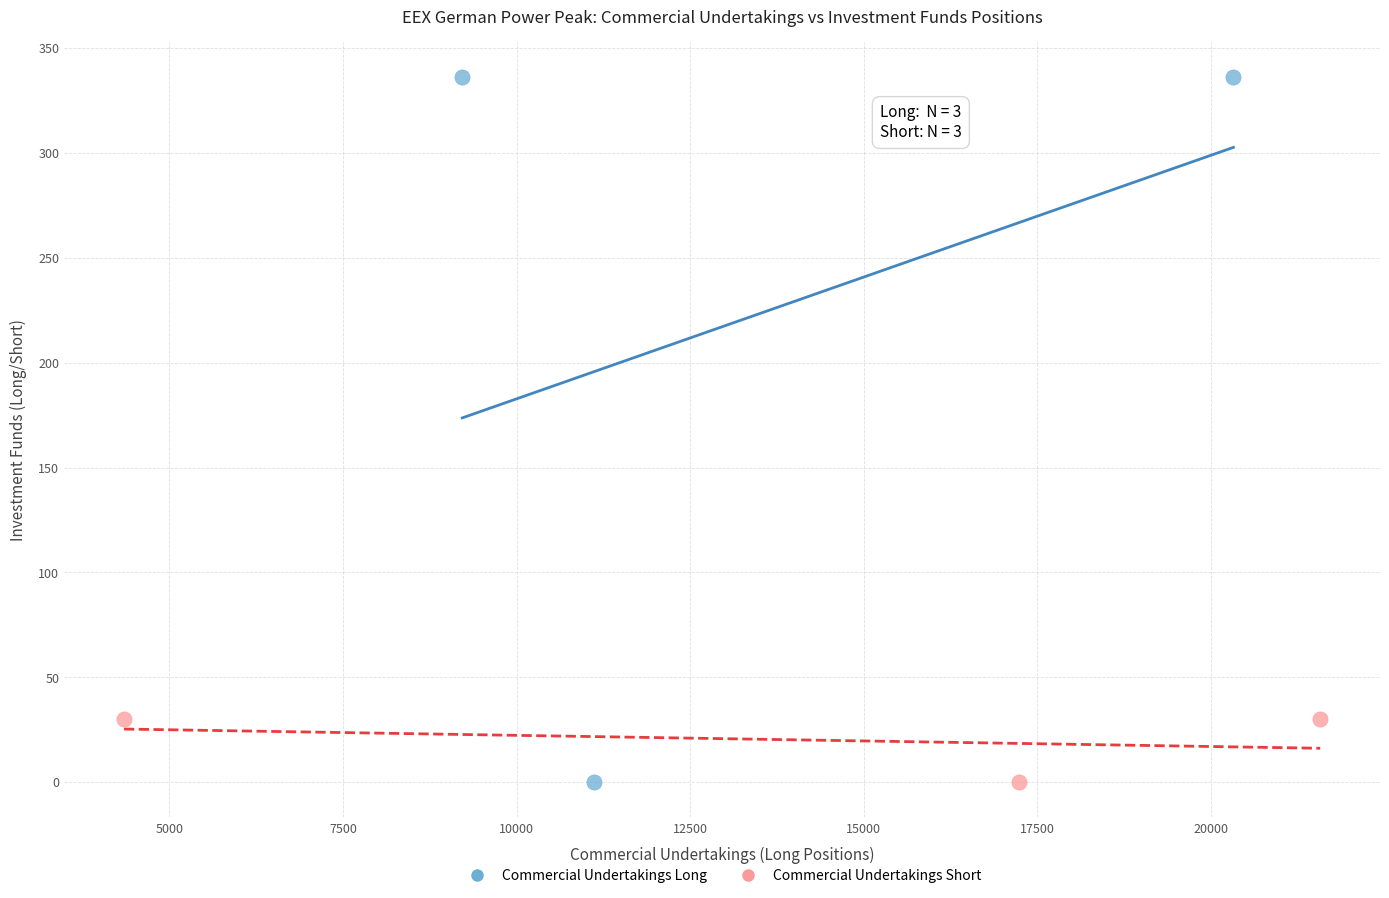

What are all the series names shown in the legend?

Commercial Undertakings Long, Commercial Undertakings Short